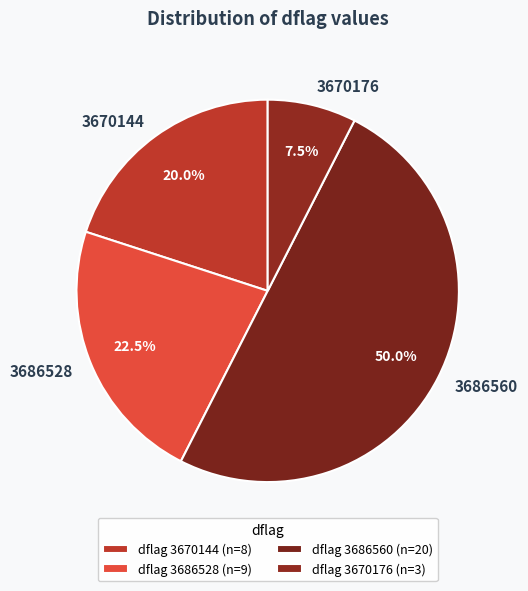

Which has a higher value, 3686528 or 3670176?

3686528